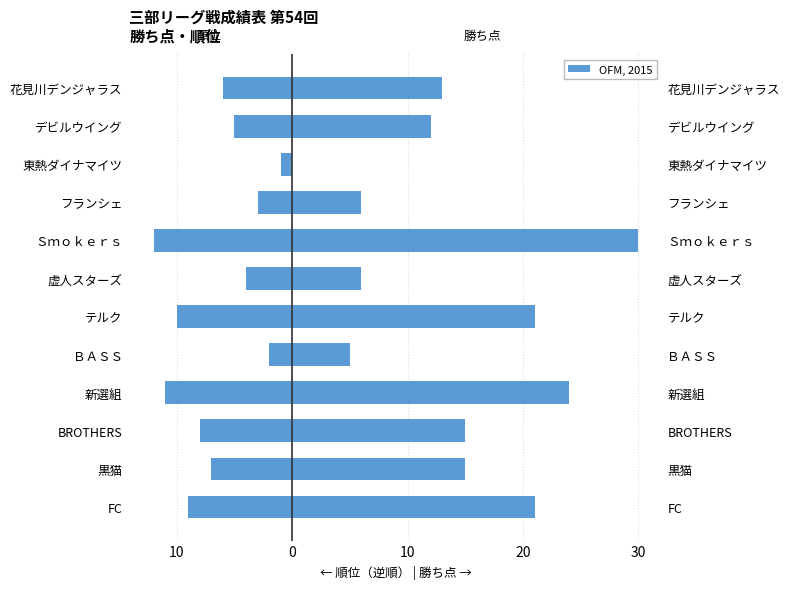

Rank the series at 花見川デンジャラス from lowest to highest value.

順位（逆順）, 勝ち点